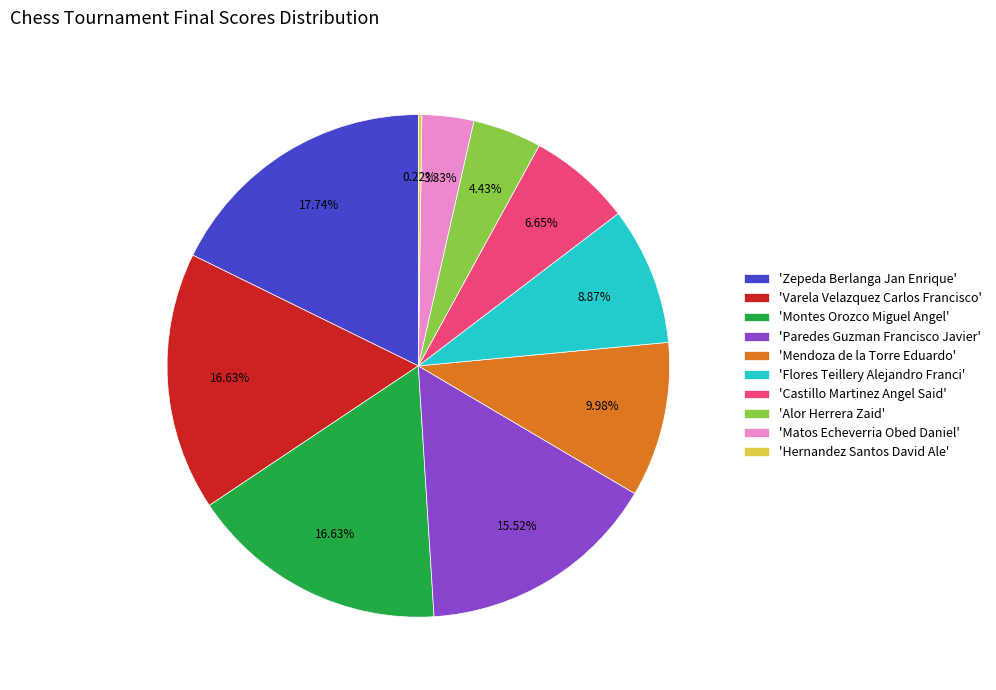

What is the largest slice in the pie chart?

'Zepeda Berlanga Jan Enrique'